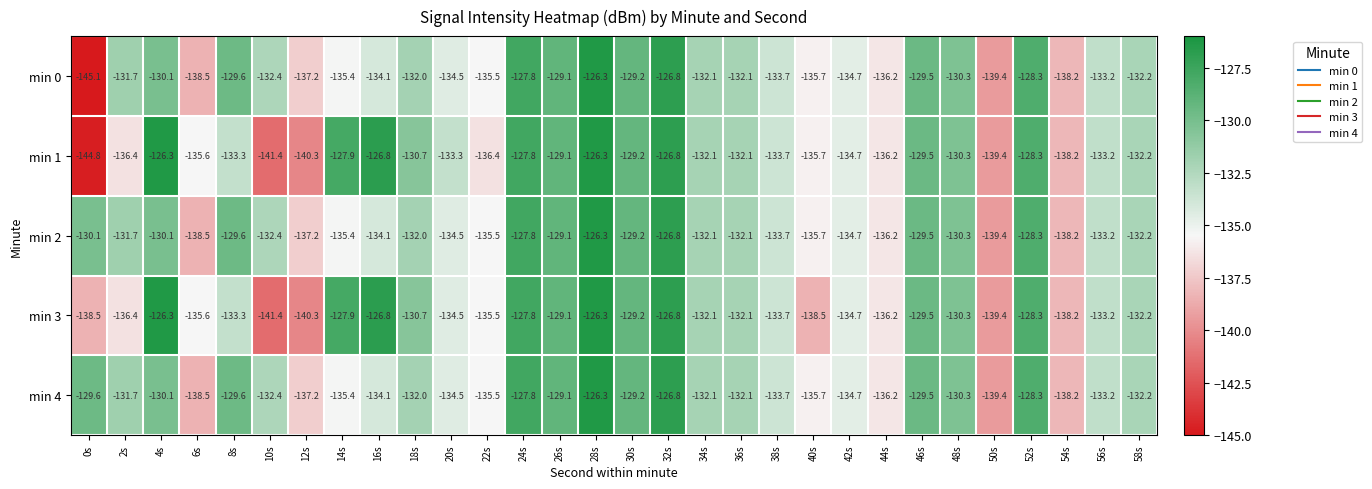

At which category is the sum across all series the highest?

28s